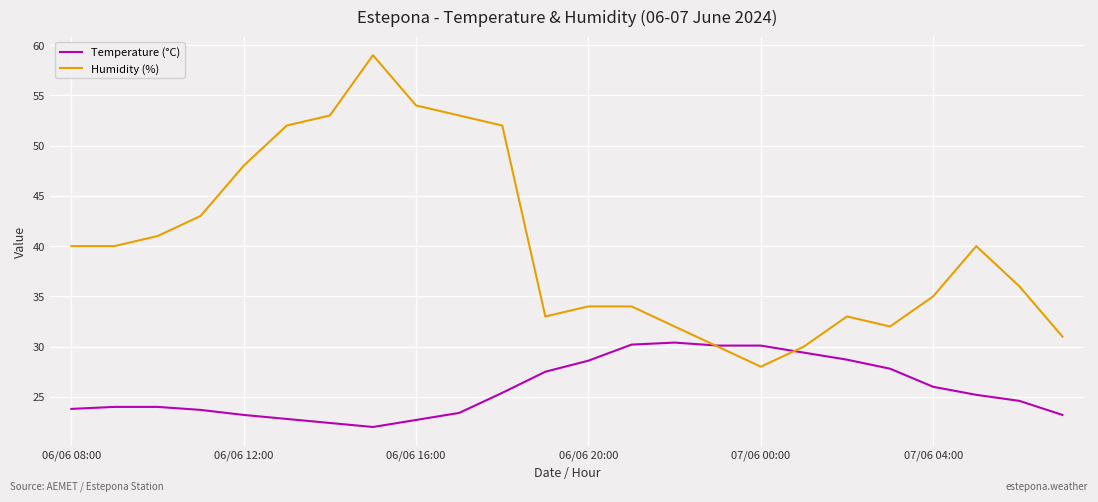

What is the sum of all Temperature (°C) values?

619.2